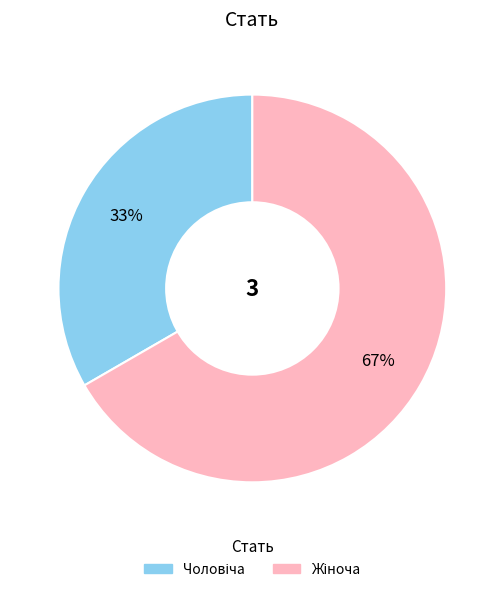

To the nearest percent, what is the average slice percentage?

50%